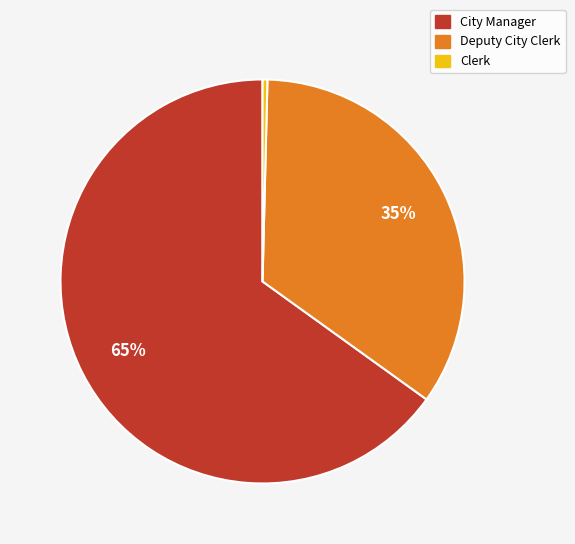

Is there any slice that represents more than half of the pie?

Yes